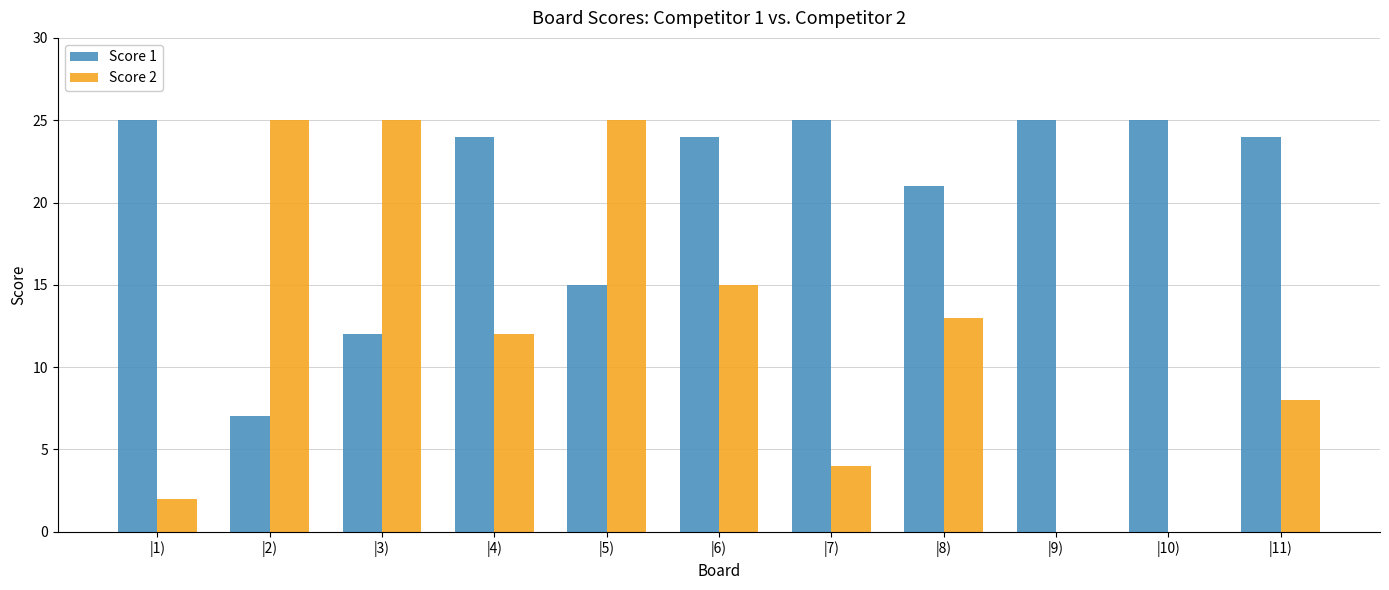

Is it true that Score 1 equals 21 at |8)?

True